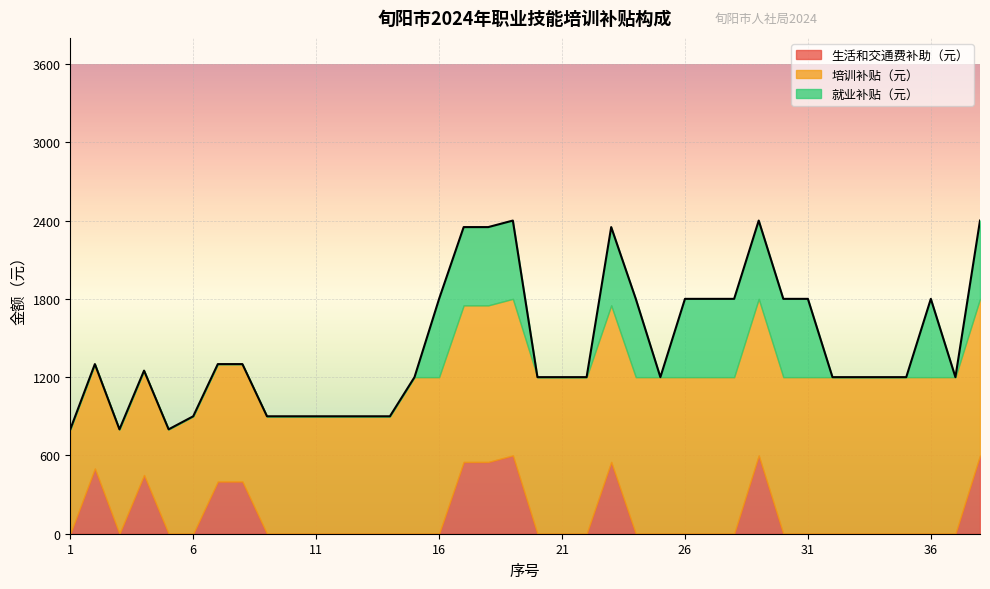

How many lines are shown in the chart?

3